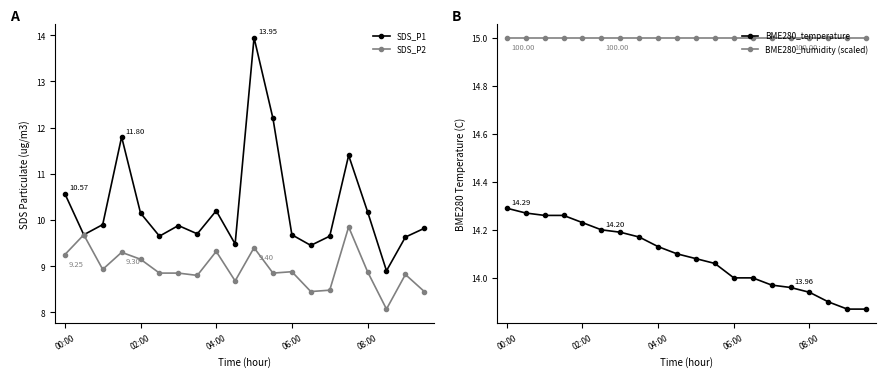

True or false: SDS_P1 and SDS_P2 cross at least once.

False